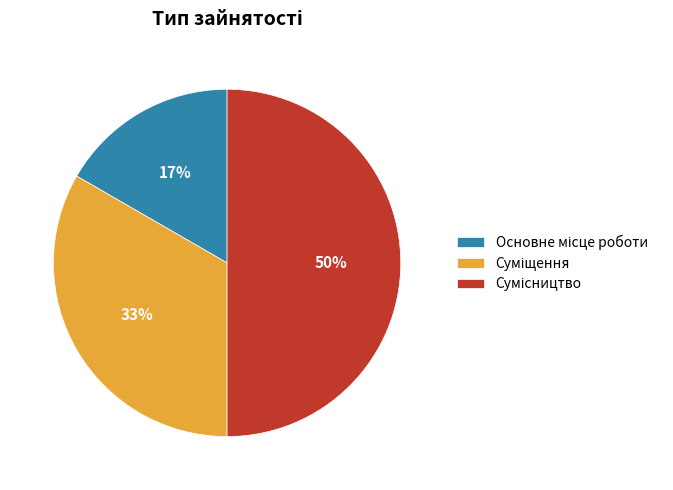

To the nearest percent, what is the difference between the largest and smallest slice percentages?

33%